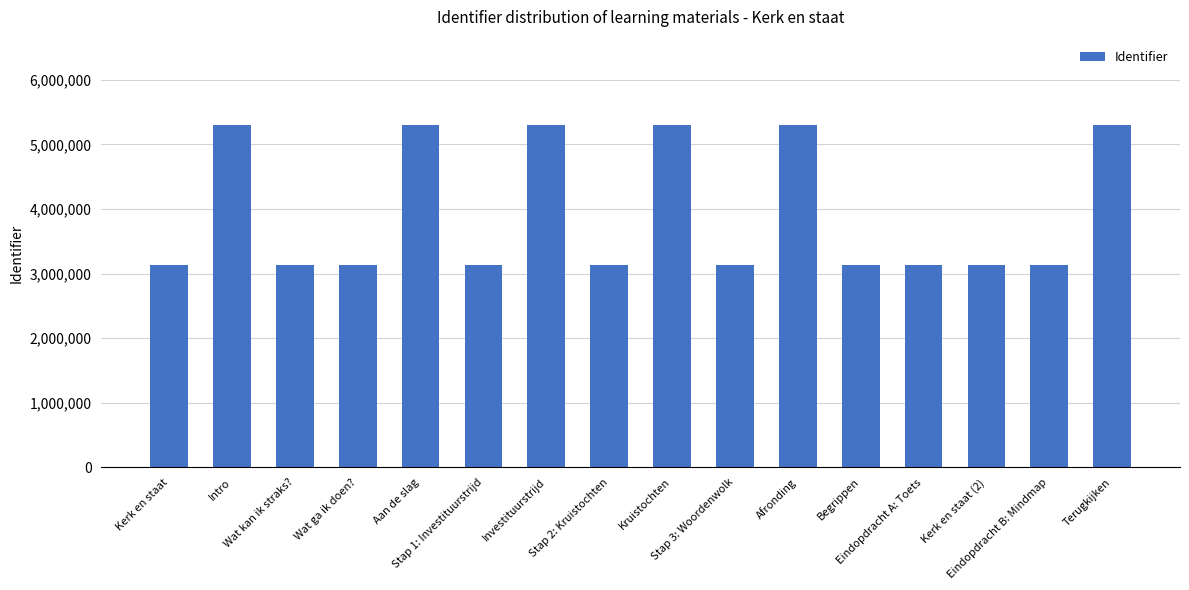

Count the number of categories in the chart.

16